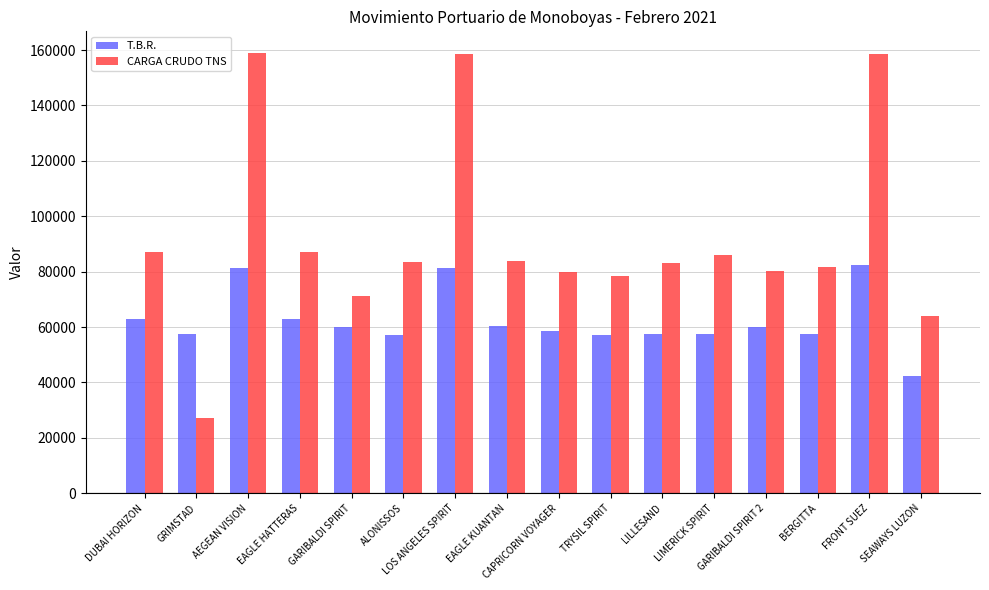

Which series changed the most between GARIBALDI SPIRIT and TRYSIL SPIRIT?

CARGA CRUDO TNS